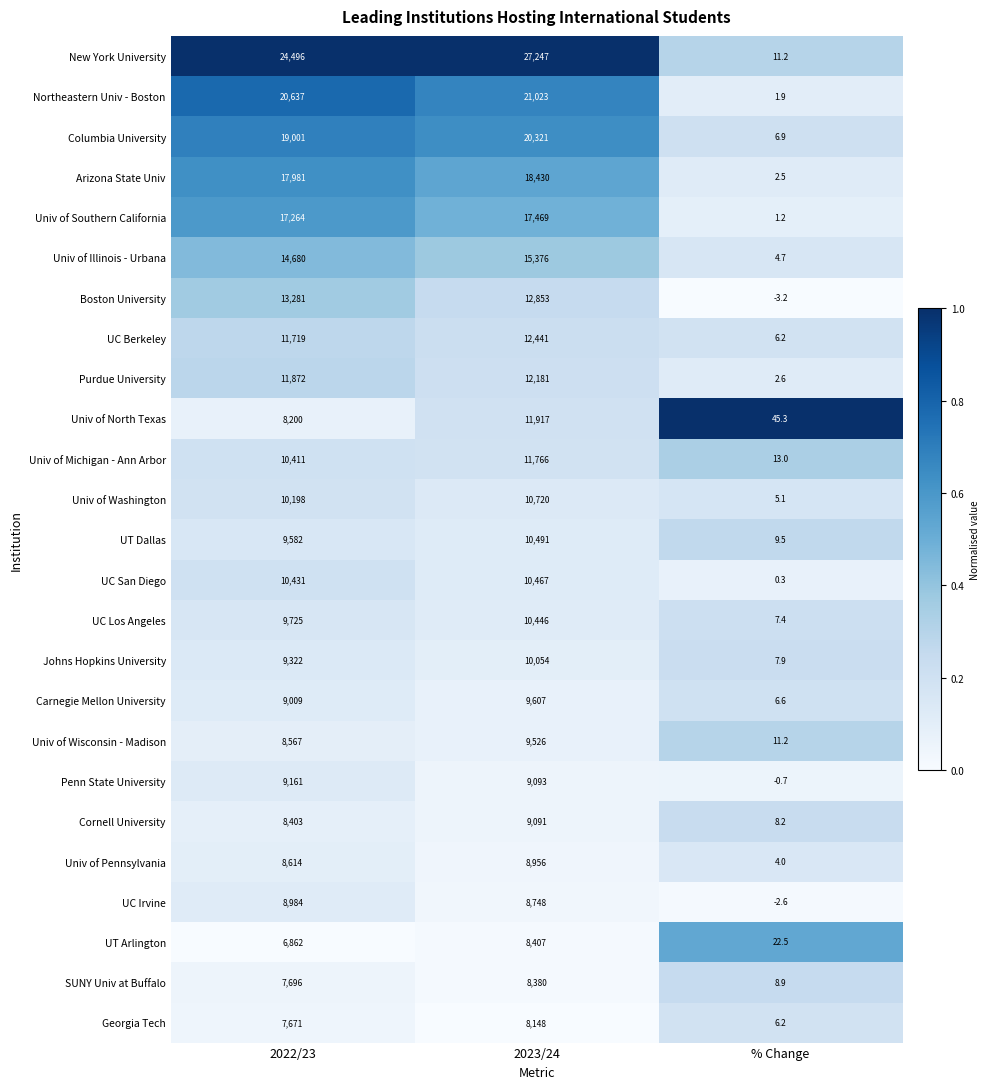

What is the total value across all series at % Change?

186.8